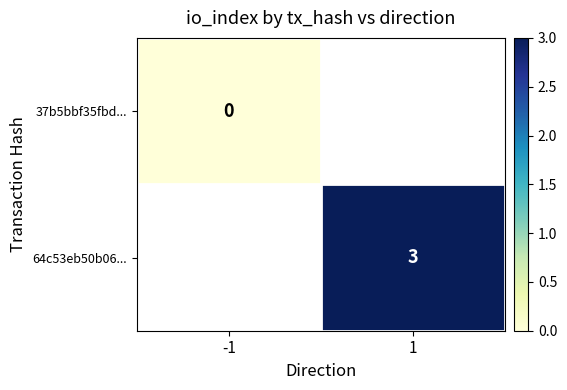

How many distinct data groups are displayed?

2